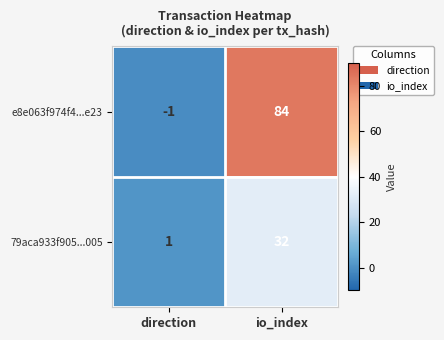

Which series has the largest range (max minus min)?

e8e063f974f4...e23